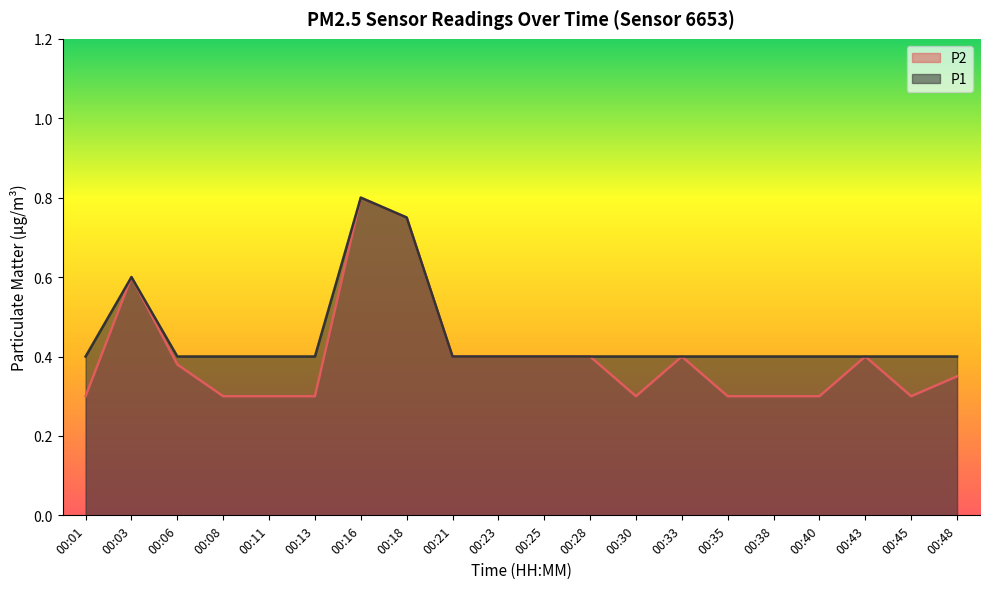

What is the value of the P1 point at the 13th from the left?

0.4